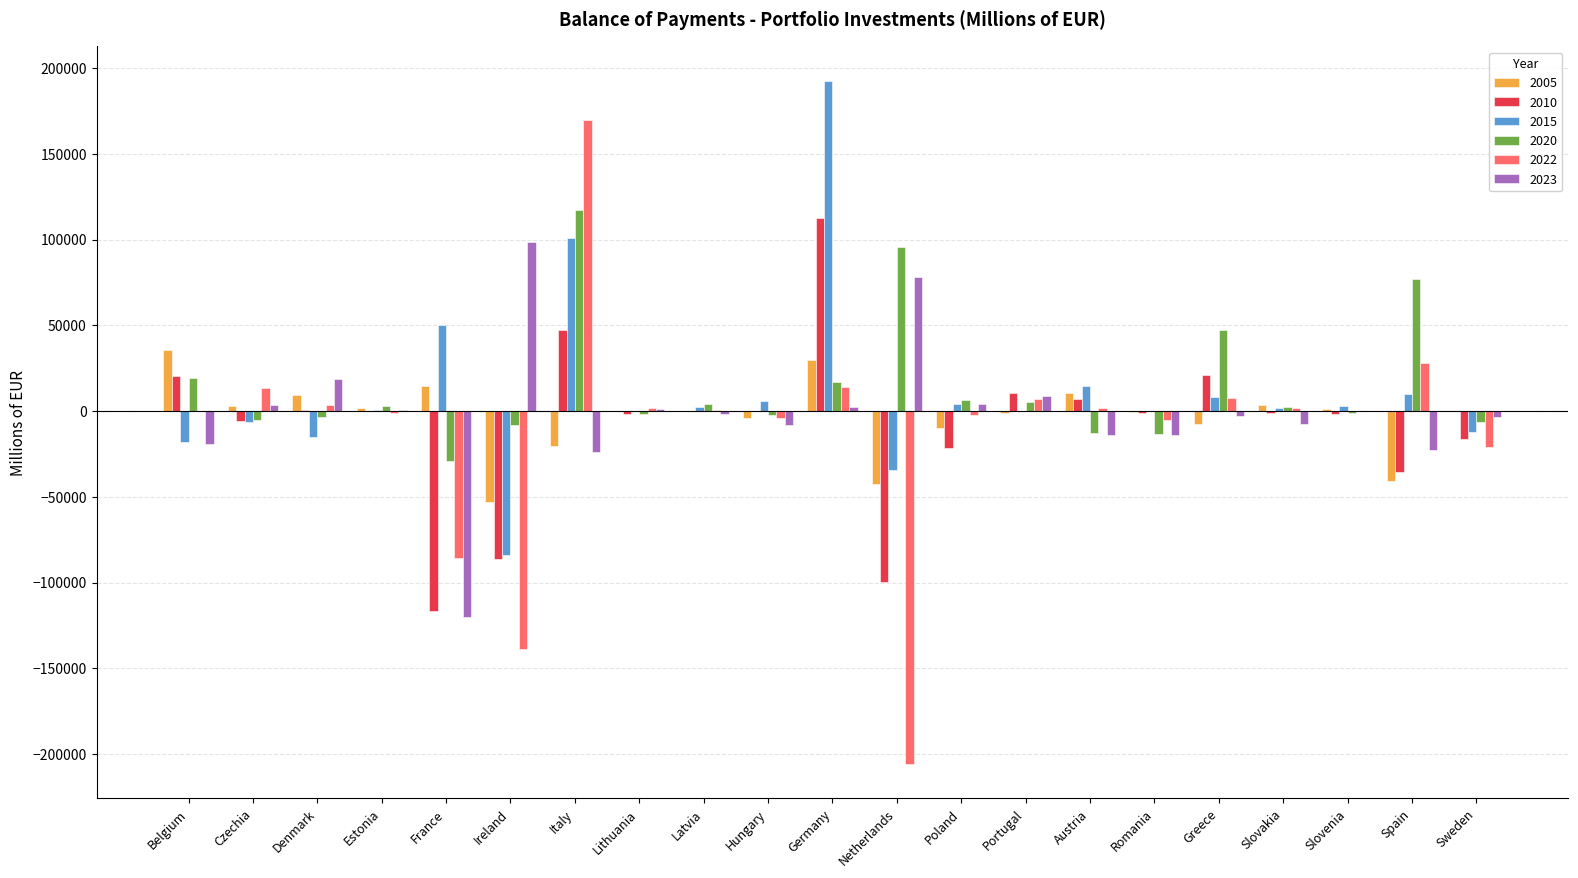

How many values in the 2023 series exceed -1522?

10